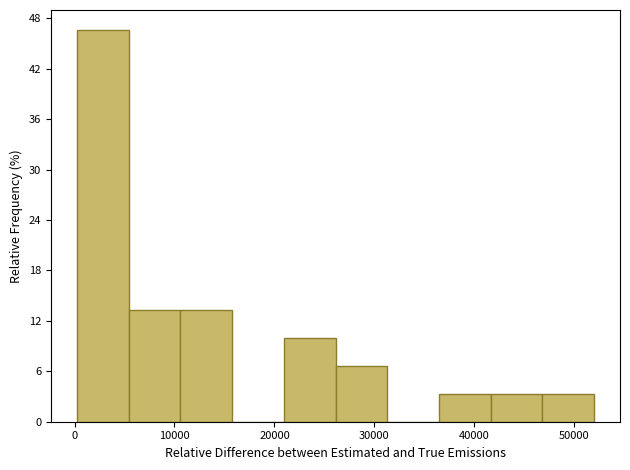

How tall is the bar that spans 0 to 5000 on the x-axis? Neither the bar edges nor the heights are printed on the chart, so give them approximately, as read against the axes.

47